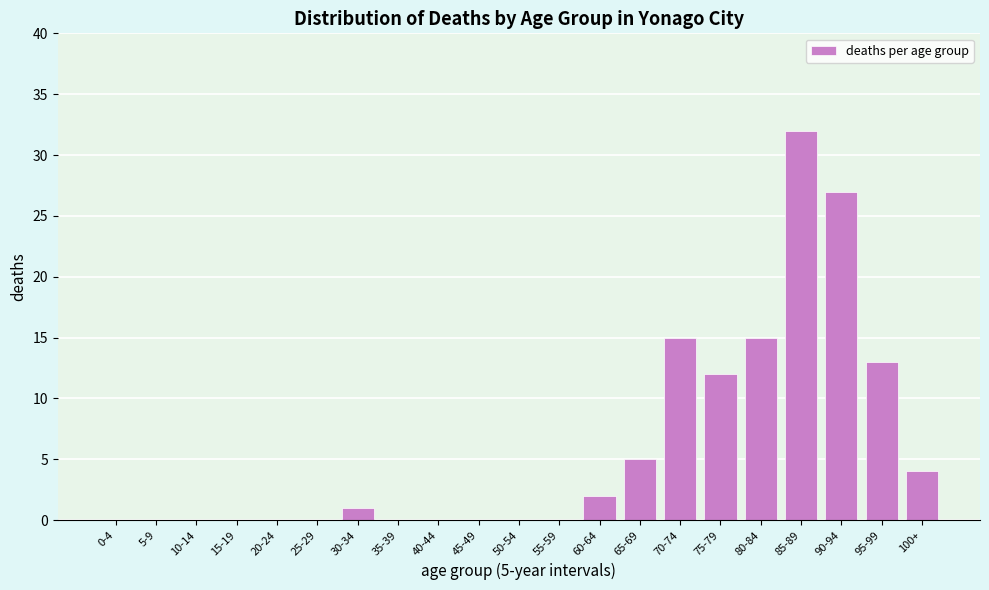

Reading left to right, list all the values displayed in this chart.

0-4=0	5-9=0	10-14=0	15-19=0	20-24=0	25-29=0	30-34=1	35-39=0	40-44=0	45-49=0	50-54=0	55-59=0	60-64=2	65-69=5	70-74=15	75-79=12	80-84=15	85-89=32	90-94=27	95-99=13	100+=4